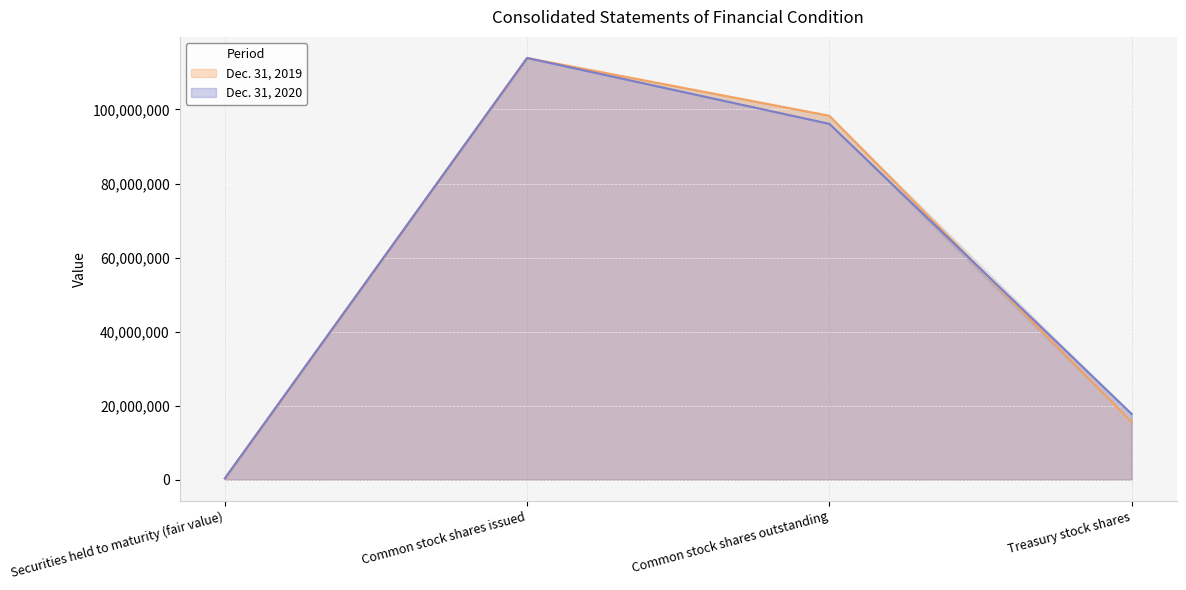

What is the spread (max minus min) of values at Securities held to maturity (fair value)?

31133